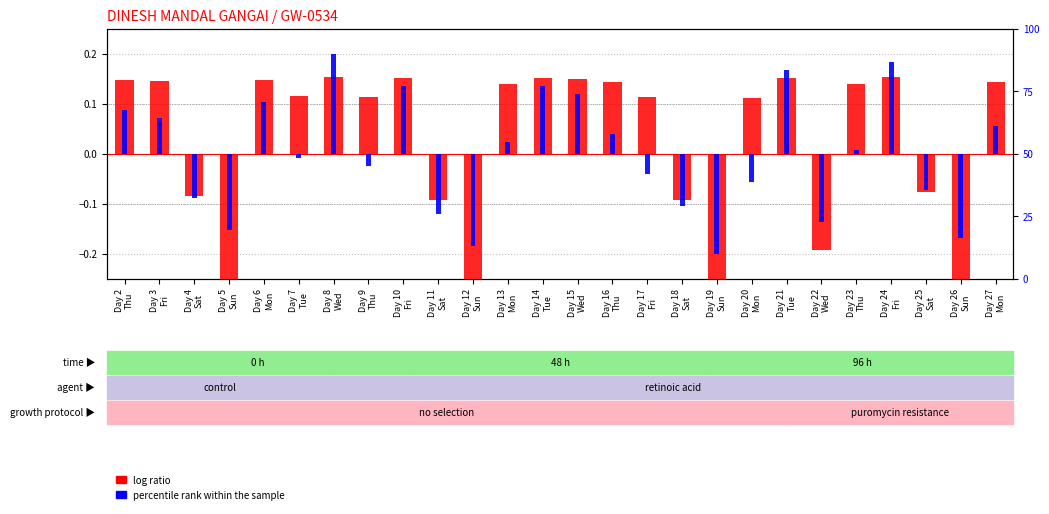

The percentile rank within the sample series shows 0.2 at Day 8
Wed. True or false?

True